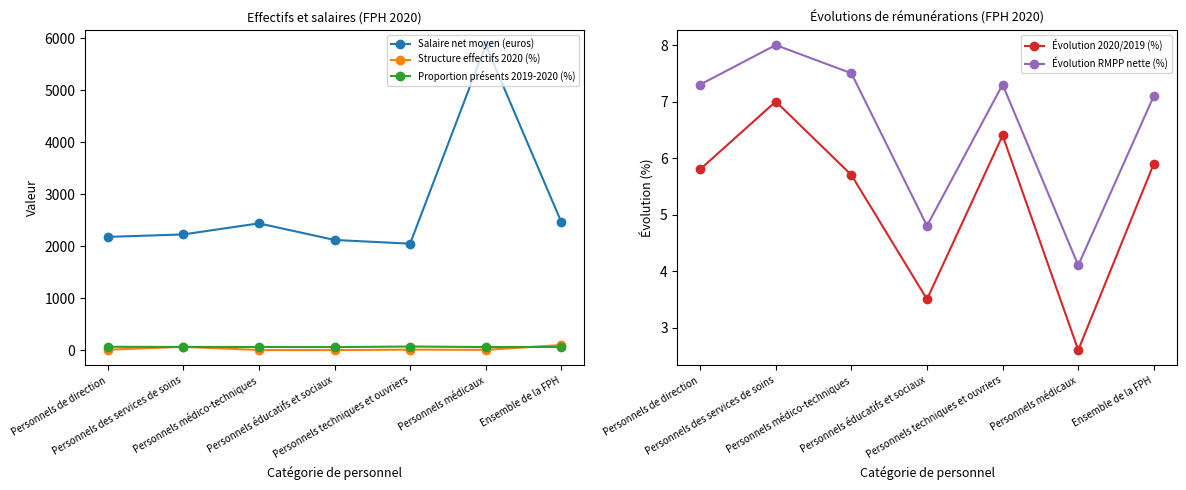

Rank the series at Ensemble de la FPH from highest to lowest value.

Salaire net moyen (euros), Structure effectifs 2020 (%), Proportion présents 2019-2020 (%), Évolution RMPP nette (%), Évolution 2020/2019 (%)